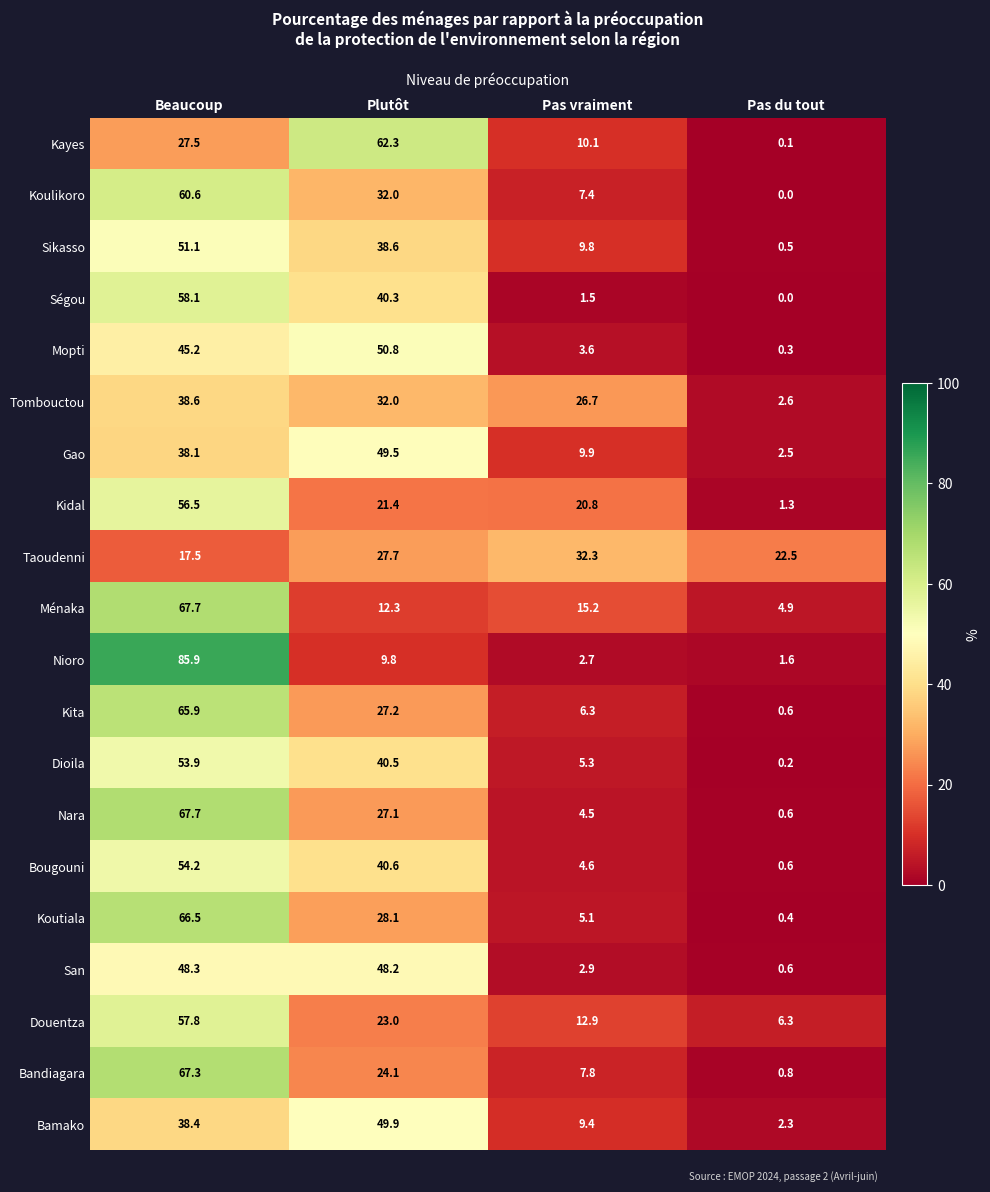

What is the difference between the maximum and minimum values in the Kayes series?

62.2